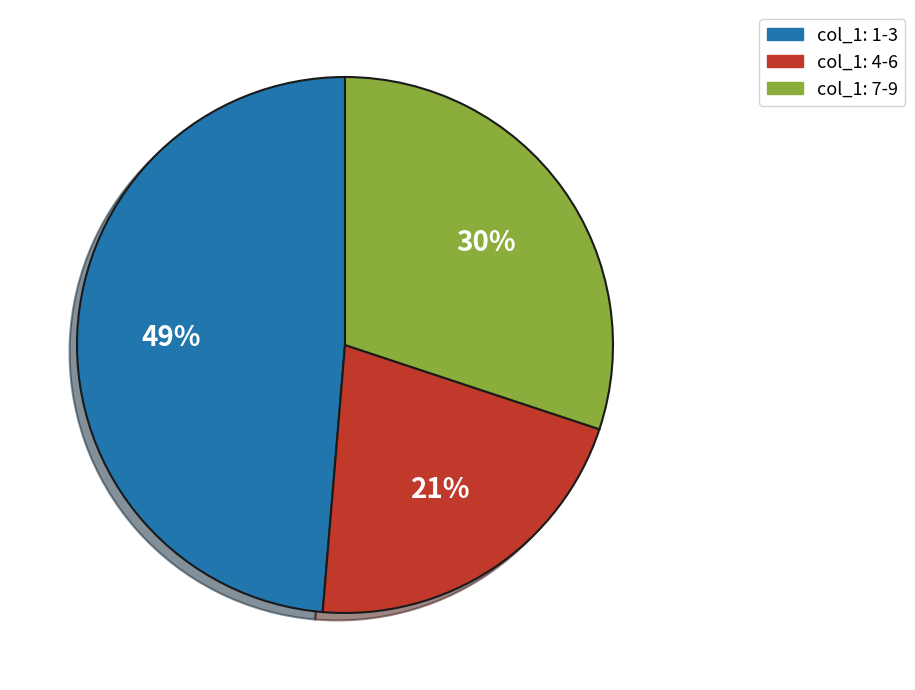

To the nearest percent, what percentage of the pie is col_1: 1-3?

49%